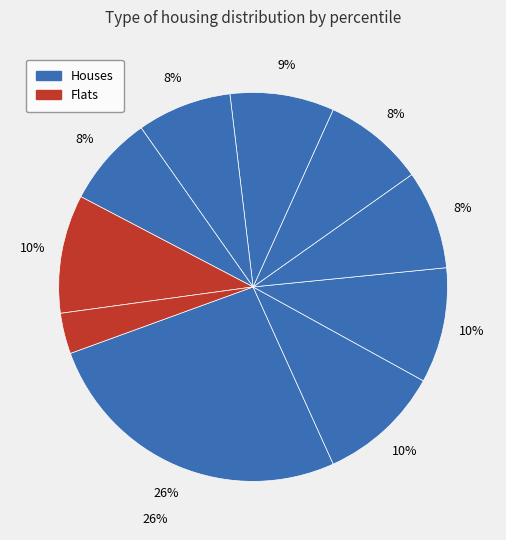

How many segments does this pie chart have?

10